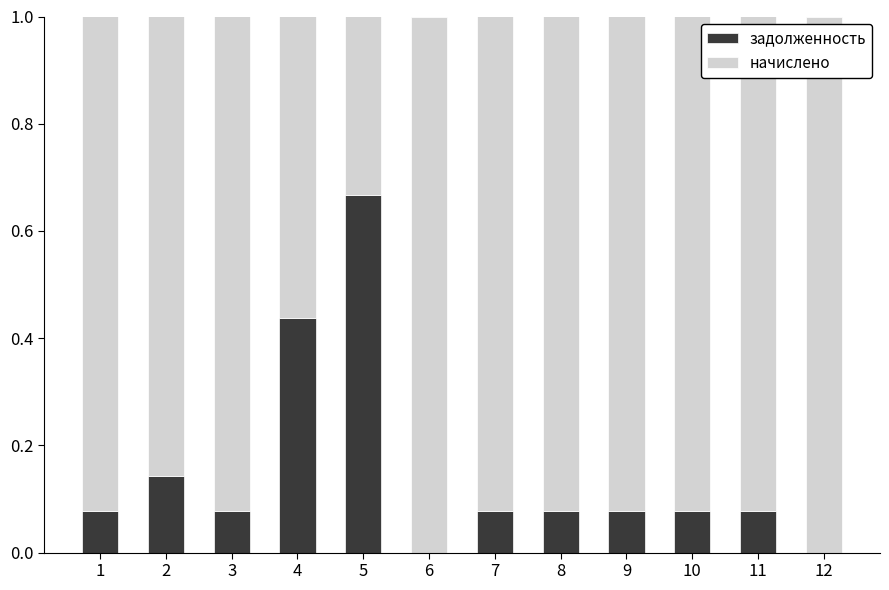

At which label does задолженность reach its peak?

5